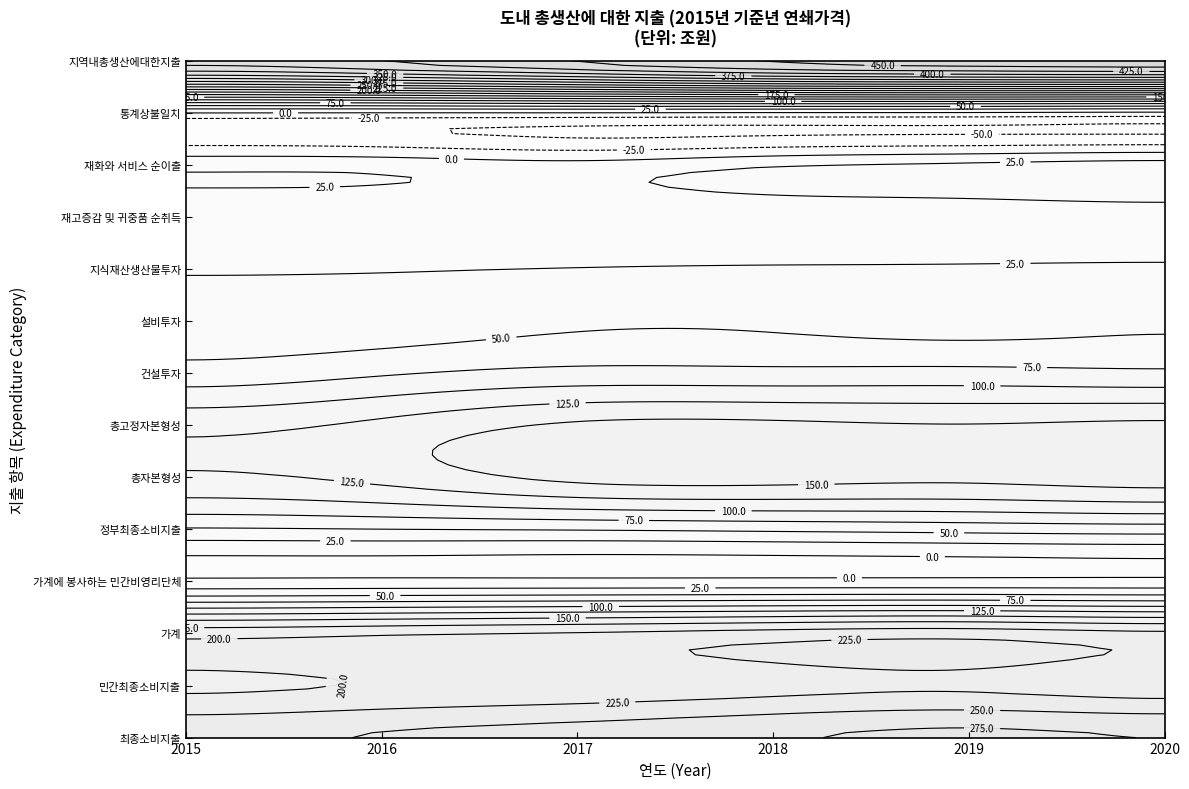

List the series in order of their peak value, lowest first.

통계상불일치, 가계에 봉사하는 민간비영리단체, 재고증감 및 귀중품 순취득, 지식재산생산물투자, 재화와 서비스 순이출, 설비투자, 정부최종소비지출, 건설투자, 총고정자본형성, 총자본형성, 가계, 민간최종소비지출, 최종소비지출, 지역내총생산에대한지출